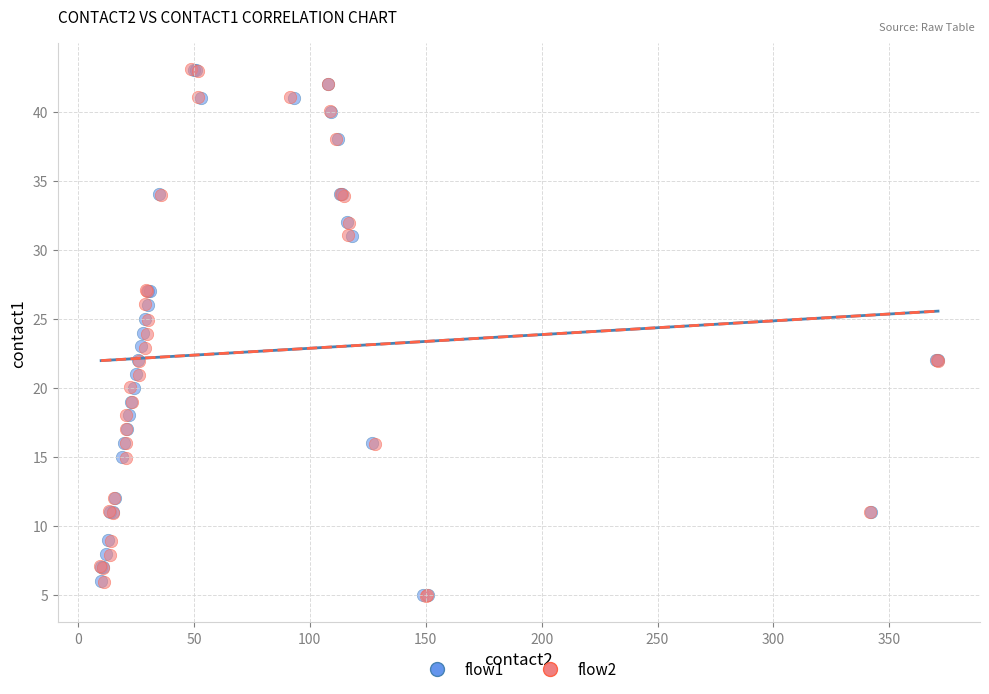

What are all the series names shown in the legend?

flow1, flow2